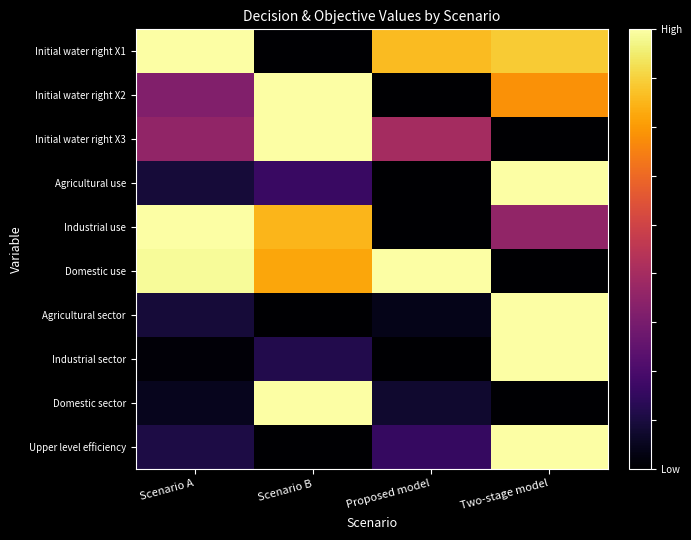

Which category has the highest value across all series?

Scenario A